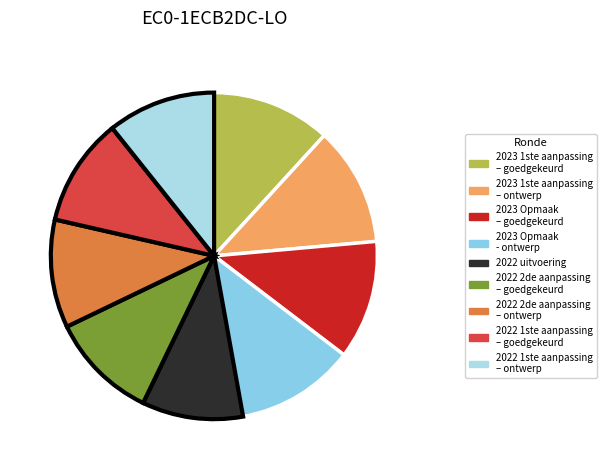

What percentage is the 2022 1ste aanpassing – goedgekeurd slice, to the nearest percent?

11%